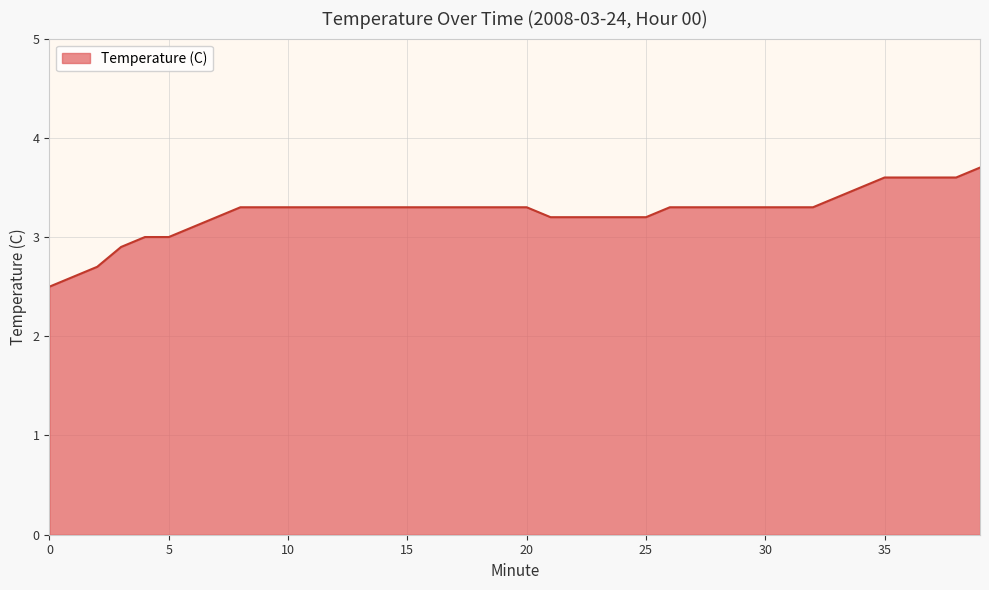

What is the difference between the second highest and second lowest values?

1.0